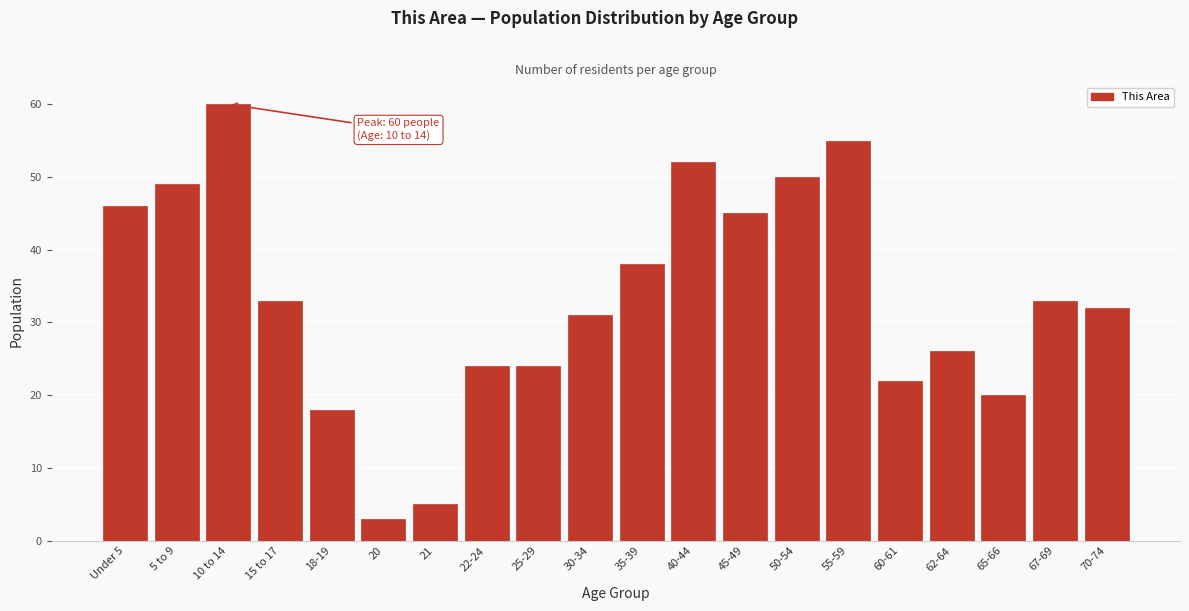

Reading left to right, list all the values displayed in this chart.

Under 5=46	5 to 9=49	10 to 14=60	15 to 17=33	18-19=18	20=3	21=5	22-24=24	25-29=24	30-34=31	35-39=38	40-44=52	45-49=45	50-54=50	55-59=55	60-61=22	62-64=26	65-66=20	67-69=33	70-74=32